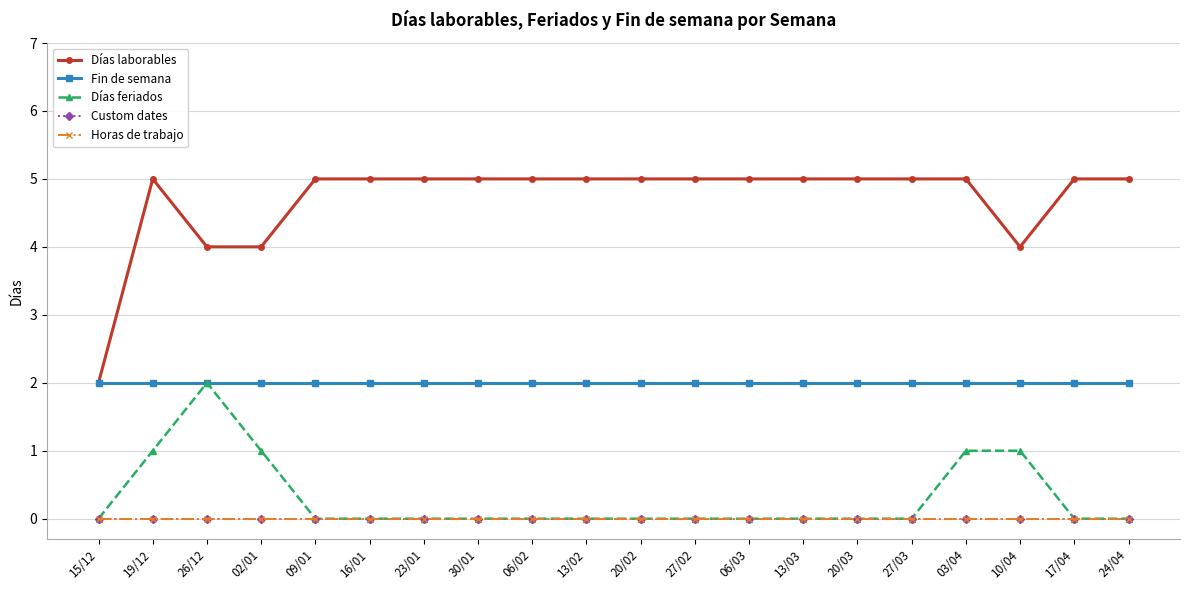

Is this an area chart (filled region under the line)?

No